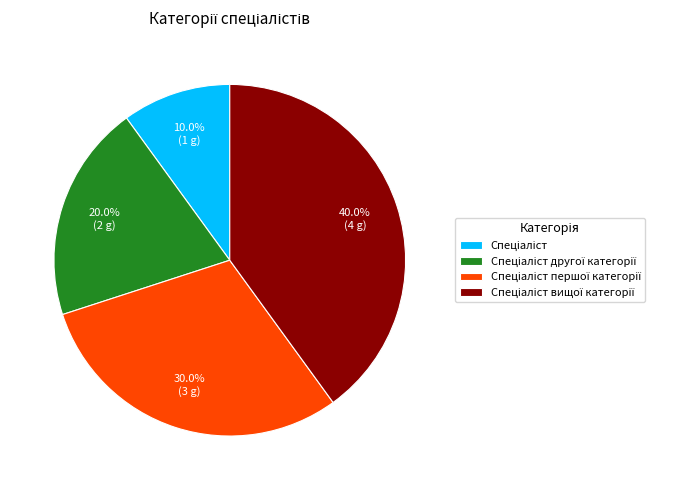

Count the number of slices in the pie.

4